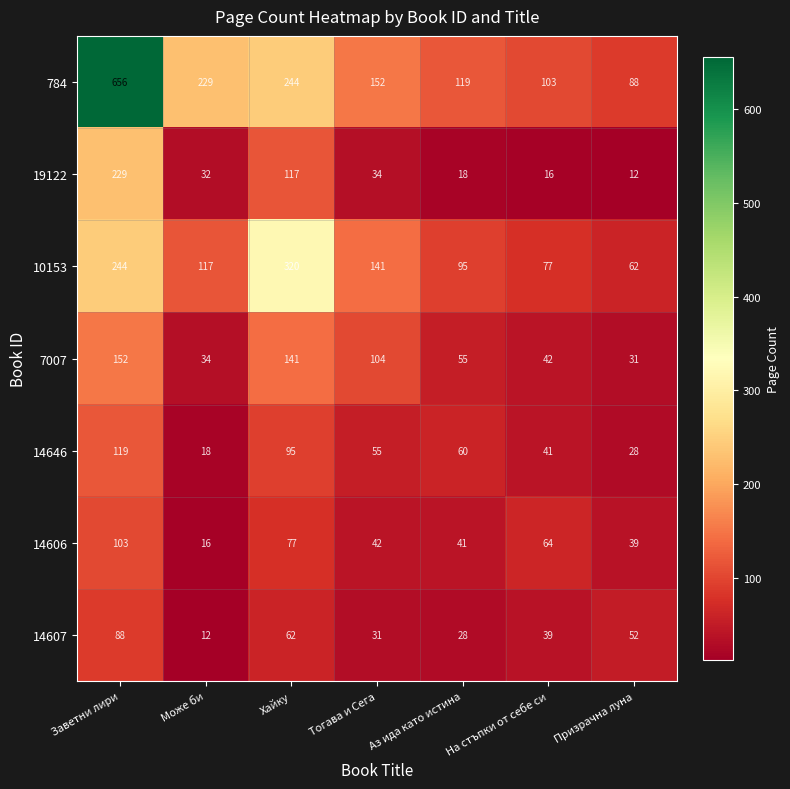

At which label does 14646 reach its peak?

Заветни лири